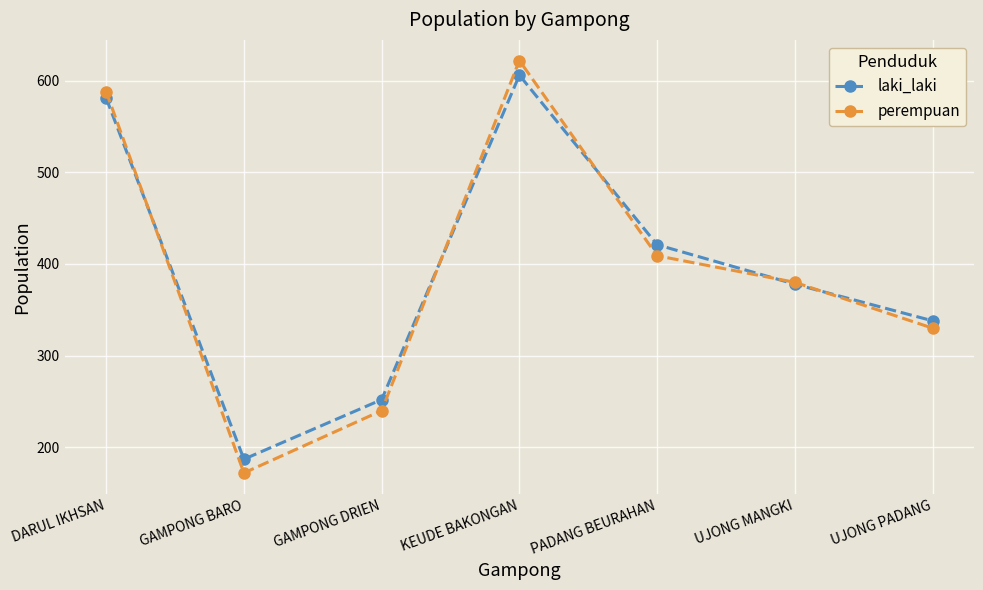

True or false: laki_laki has a value of 606 at KEUDE BAKONGAN.

True